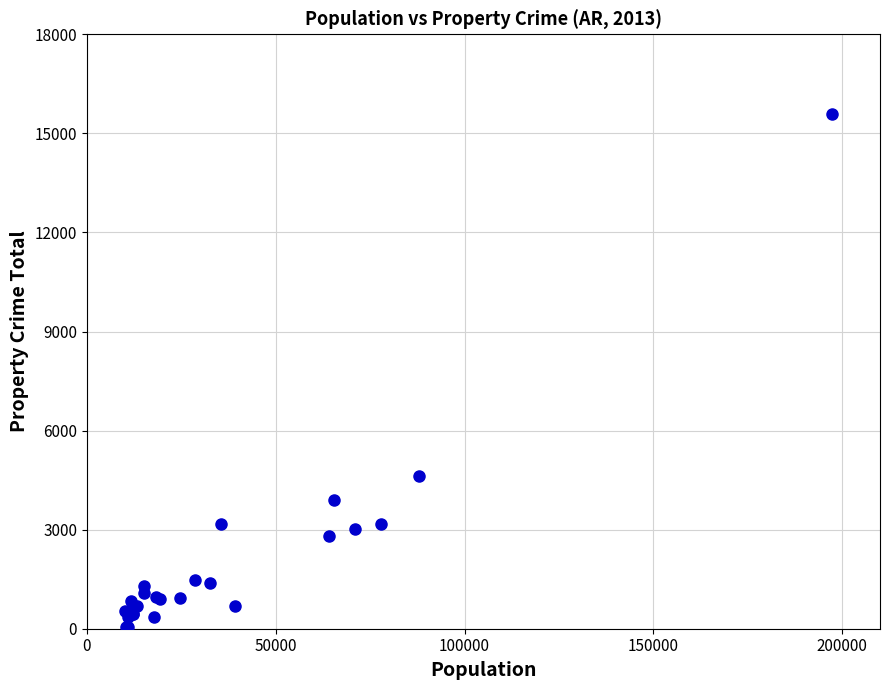

What Y value in the scatter plot is closest to 7823?

4621